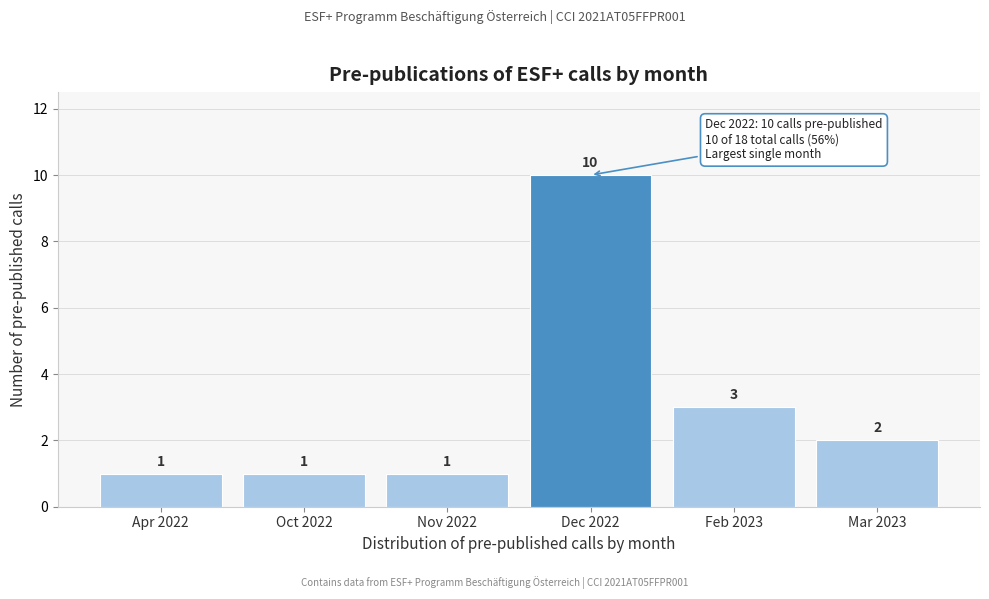

Reading left to right, list all the values displayed in this chart.

Apr 2022=1	Oct 2022=1	Nov 2022=1	Dec 2022=10	Feb 2023=3	Mar 2023=2